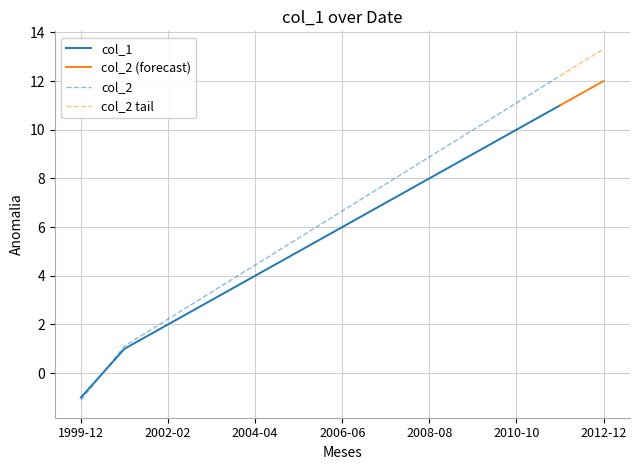

Reading left to right, extract all data points from this chart.

col_1: 2001-01-01=1.0	2002-02-02=2.0	2003-03-03=3.0	2004-04-04=4.0	2005-05-05=5.0	2006-06-06=6.0	2007-07-07=7.0	2008-08-08=8.0	2009-09-09=9.0	2010-10-10=10.0	2011-11-11=11.0	2012-12-12=12.0	1999-12-01=-1.0
col_2: 2001-01-01=1.1	2002-02-02=2.2	2003-03-03=3.3	2004-04-04=4.4	2005-05-05=5.5	2006-06-06=6.7	2007-07-07=7.8	2008-08-08=8.9	2009-09-09=10.0	2010-10-10=11.1	2011-11-11=12.2	2012-12-12=13.3	1999-12-01=-1.1